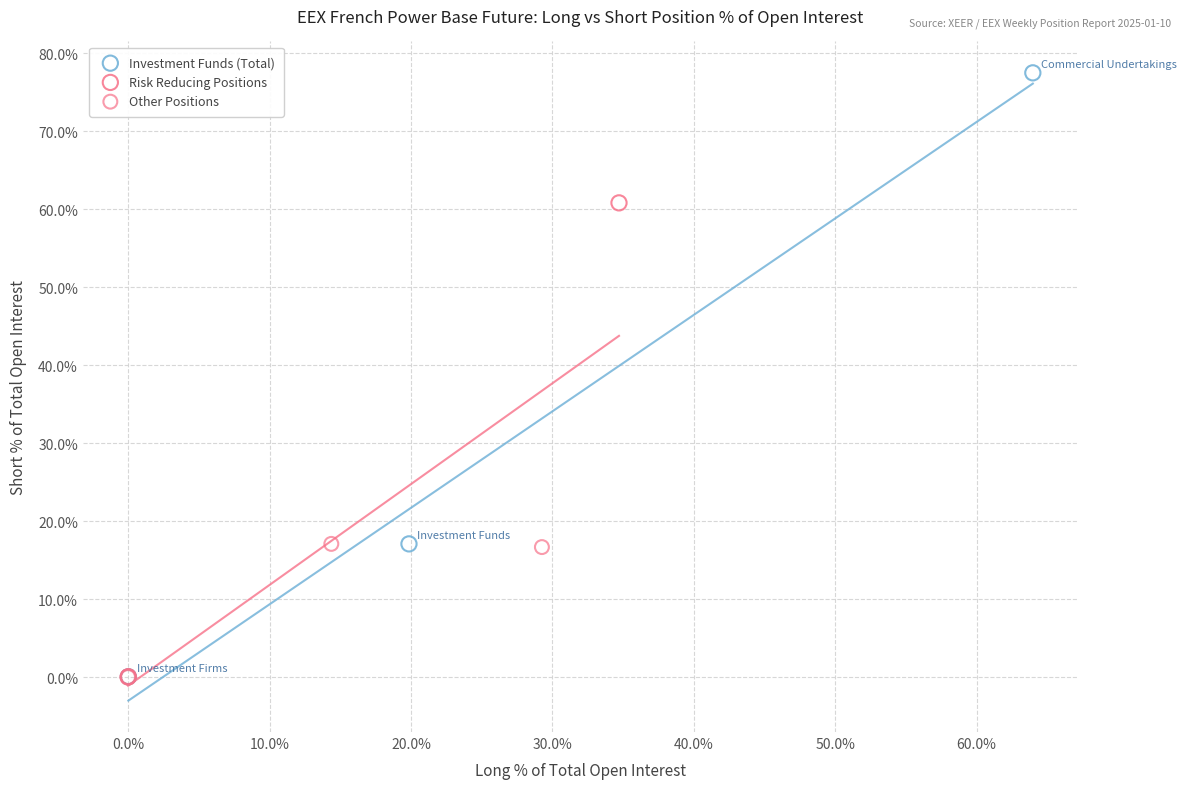

What are all the series names shown in the legend?

Investment Funds (Total), Risk Reducing Positions, Other Positions